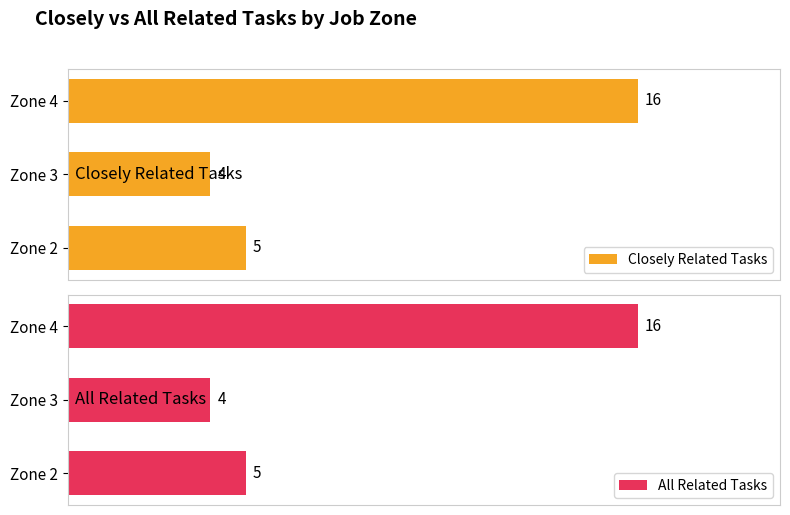

At which label does All Related Tasks reach its minimum?

Zone 3